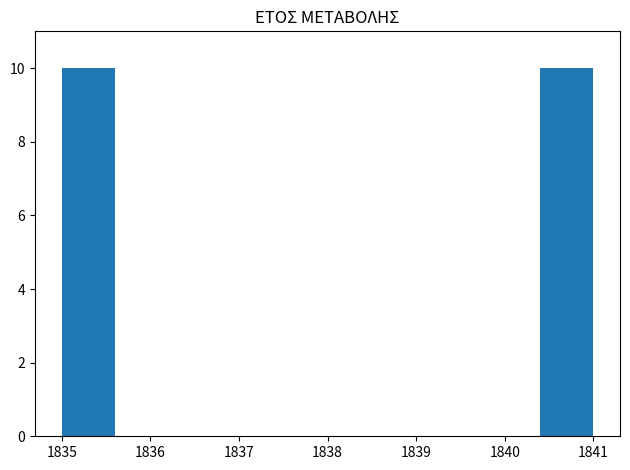

Reading left to right, transcribe this chart: for each bar, give the range it covers on the x-axis and its height. The values are not printed on the chart, so give them approximately, as read against the axis.

1835.0 to 1835.6: 10
1835.6 to 1836.2: 0
1836.2 to 1836.8: 0
1836.8 to 1837.4: 0
1837.4 to 1838.0: 0
1838.0 to 1838.6: 0
1838.6 to 1839.2: 0
1839.2 to 1839.8: 0
1839.8 to 1840.4: 0
1840.4 to 1841.0: 10